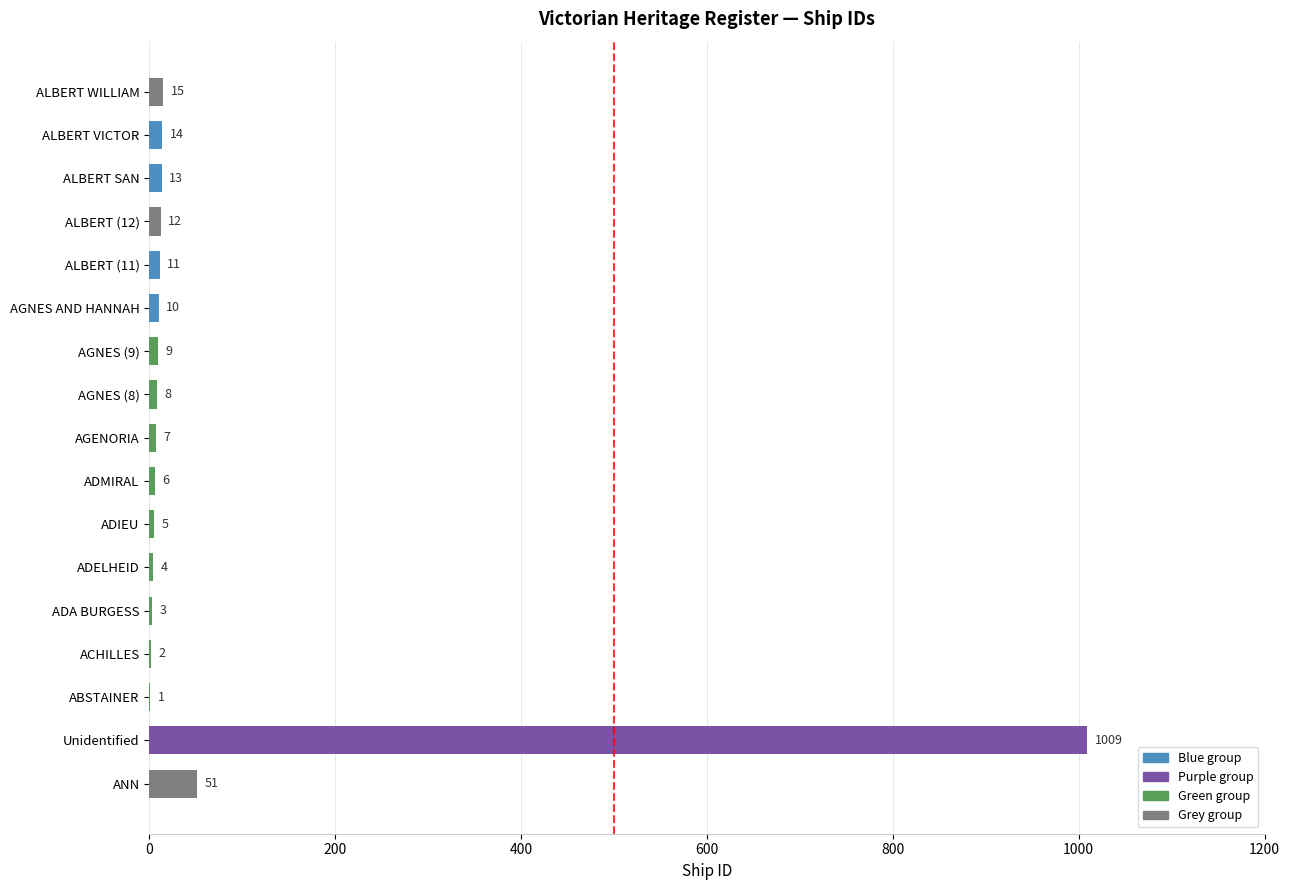

Where is the data nearest to the value 505?

ANN